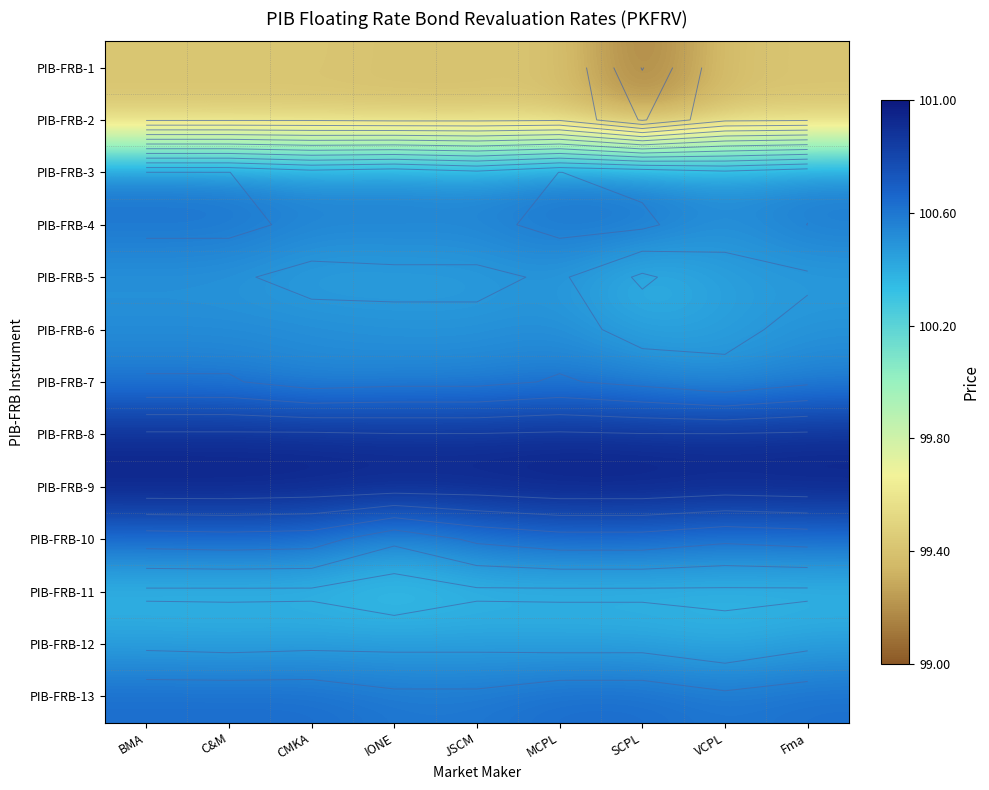

List the labels in order of PIB-FRB-11 value, largest first.

BMA, C&M, CMKA, JSCM, MCPL, SCPL, VCPL, Fma, IONE